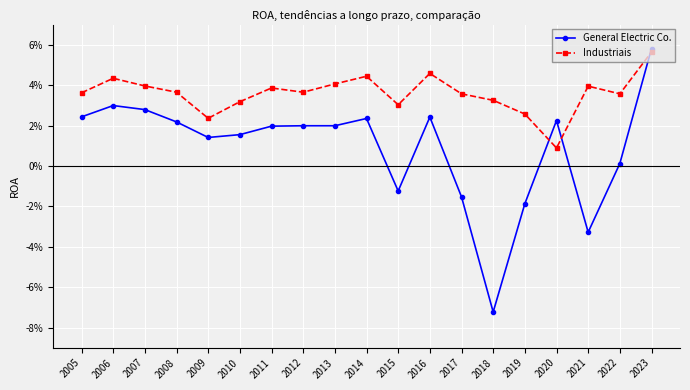

Does the chart have visible grid lines?

Yes